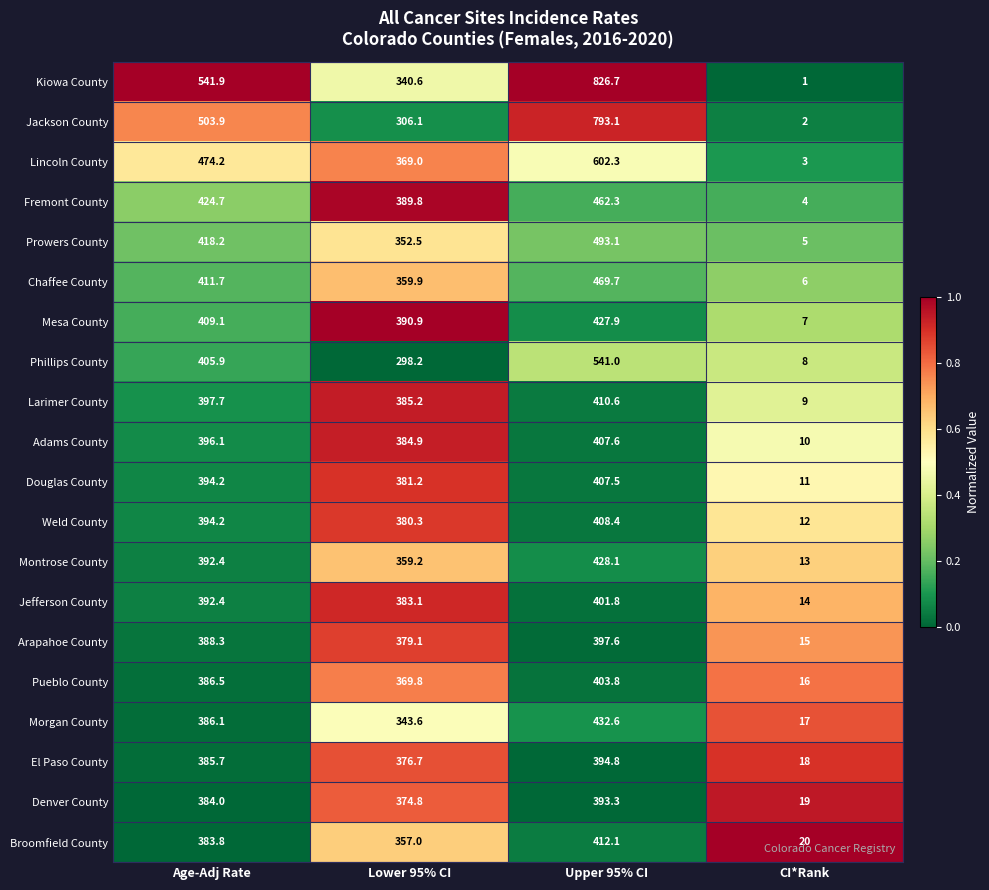

What is the approximate value of Jefferson County at Age-Adj Rate?

392.4